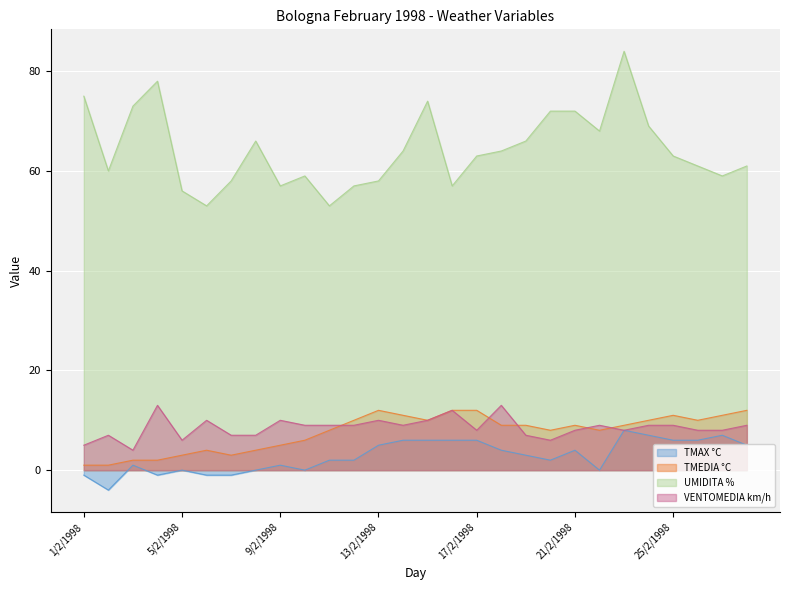

Does the chart display data point markers on the line(s)?

No